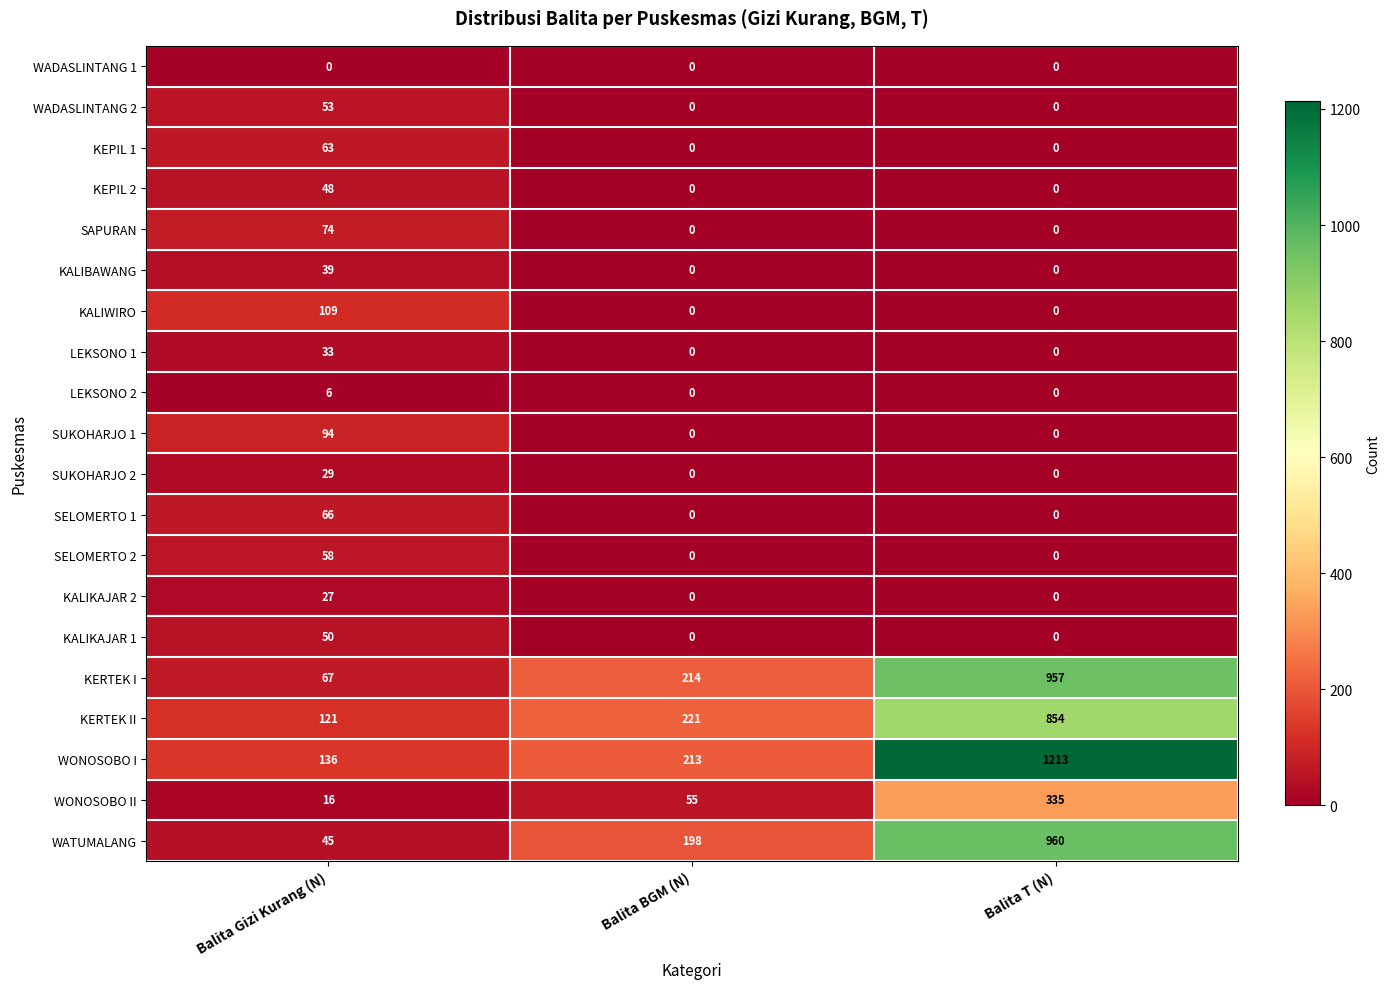

What is the approximate value of KALIKAJAR 2 at Balita Gizi Kurang (N), to the nearest 5?

25